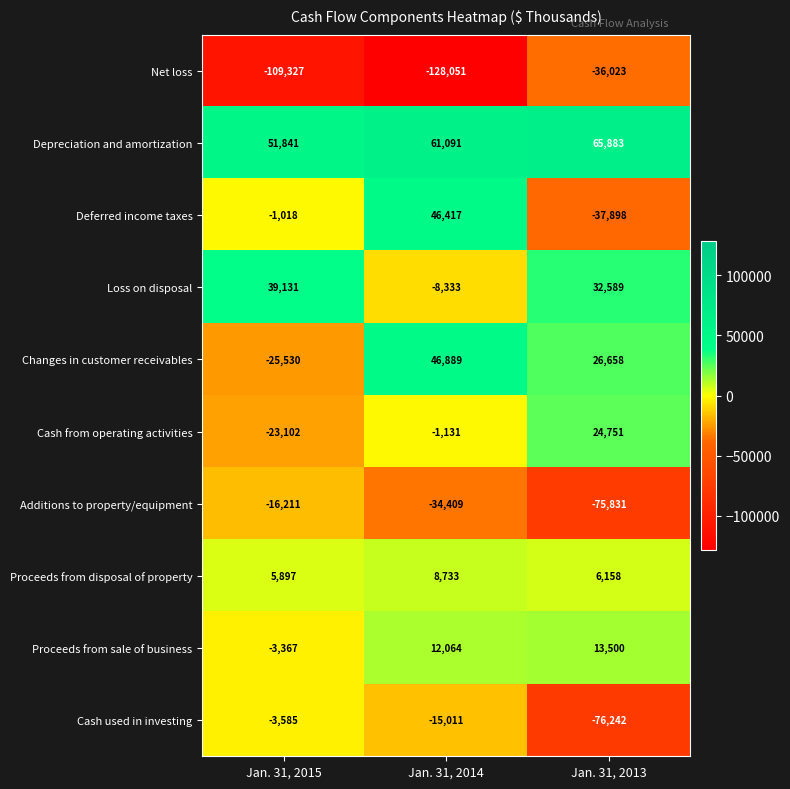

The value of Proceeds from disposal of property at Jan. 31, 2015 is 9803. True or false?

False